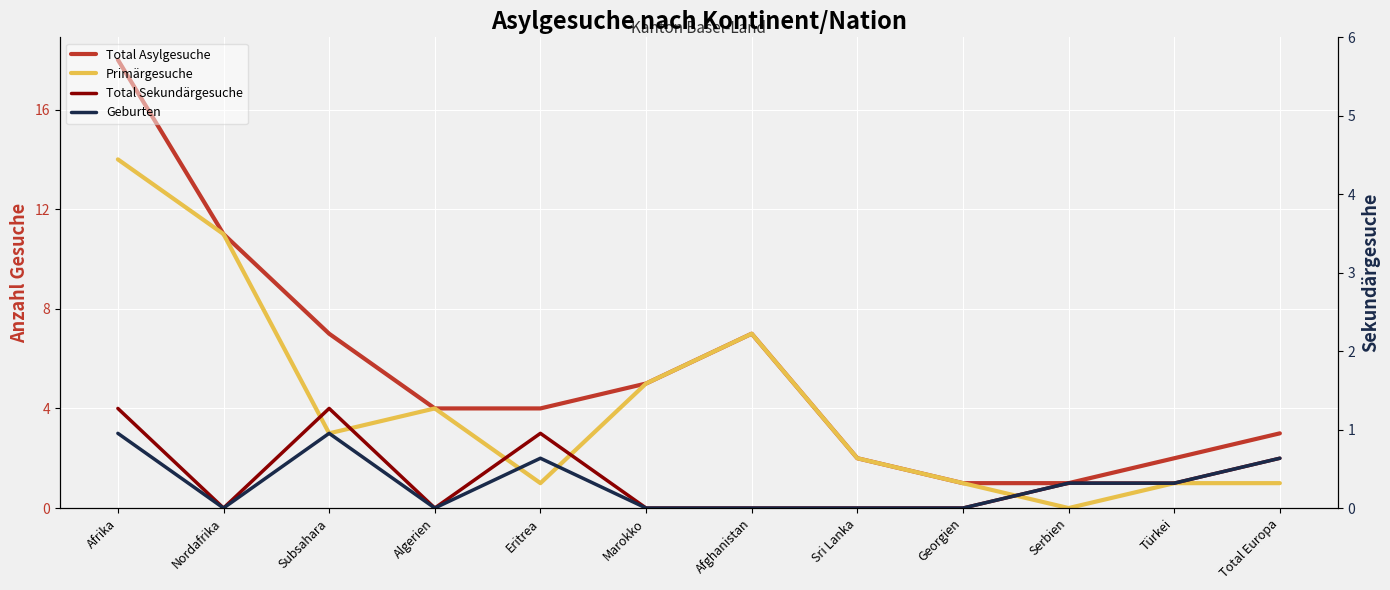

At how many categories does at least one series exceed 3?

7